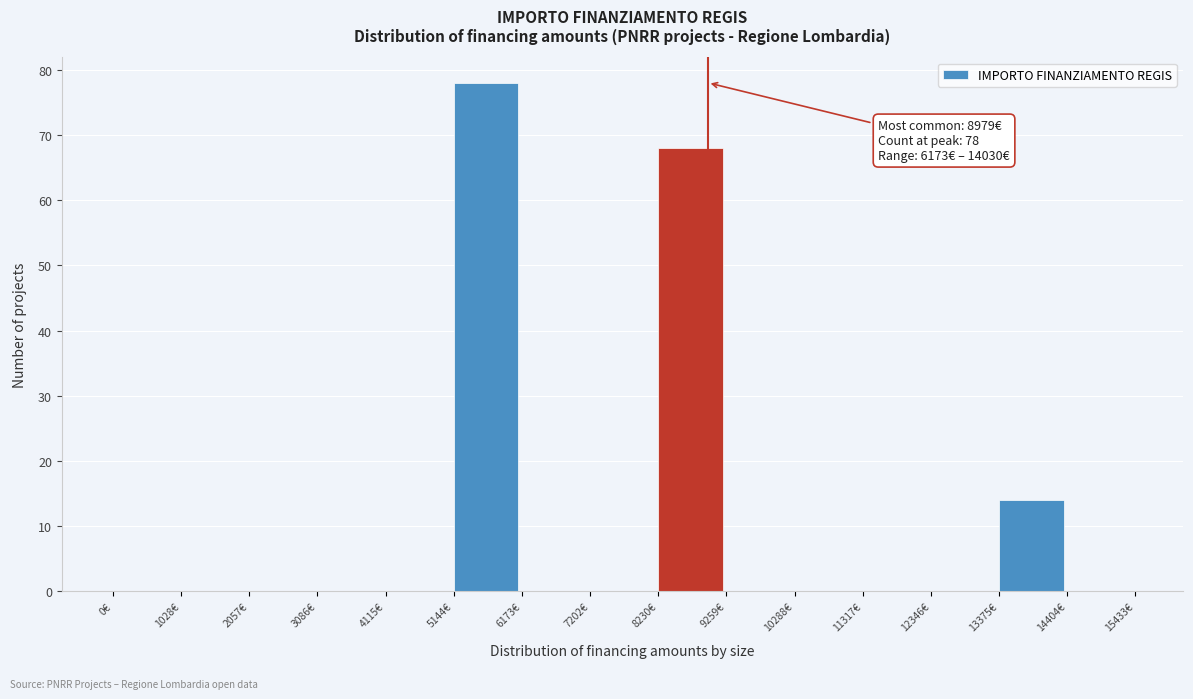

Which range on the x-axis has the tallest bar?

5200 to 6200